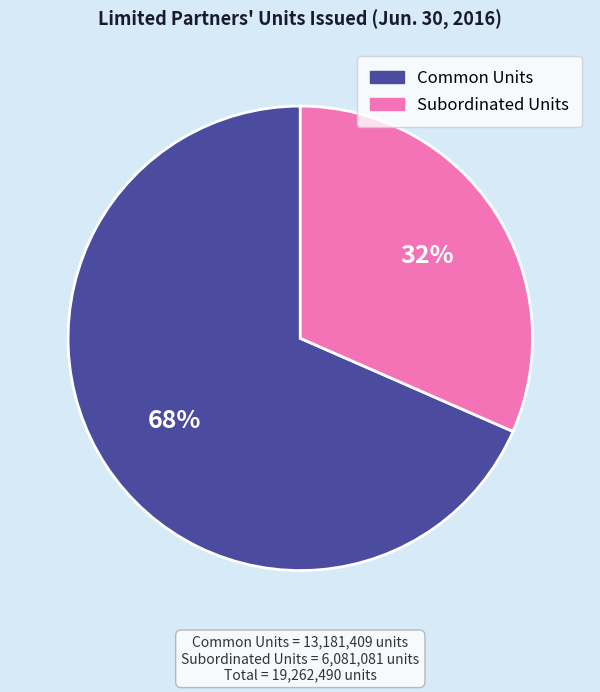

Combined, do Subordinated Units and Common Units account for over 50%?

Yes